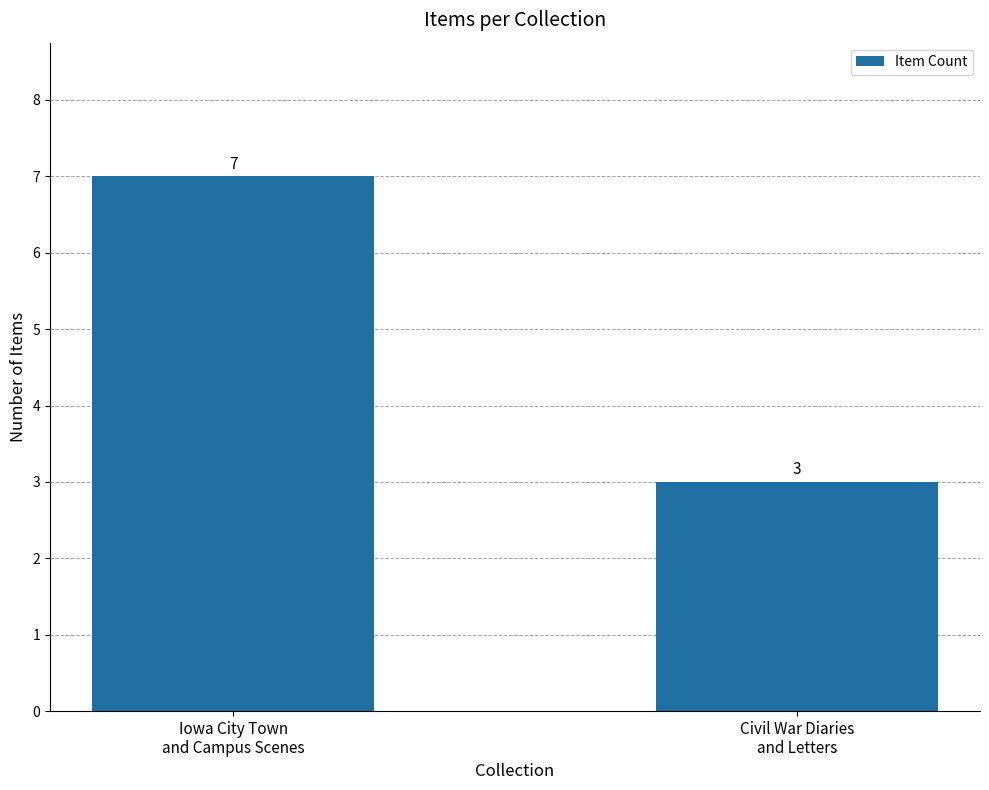

What is the sum of all values?

10